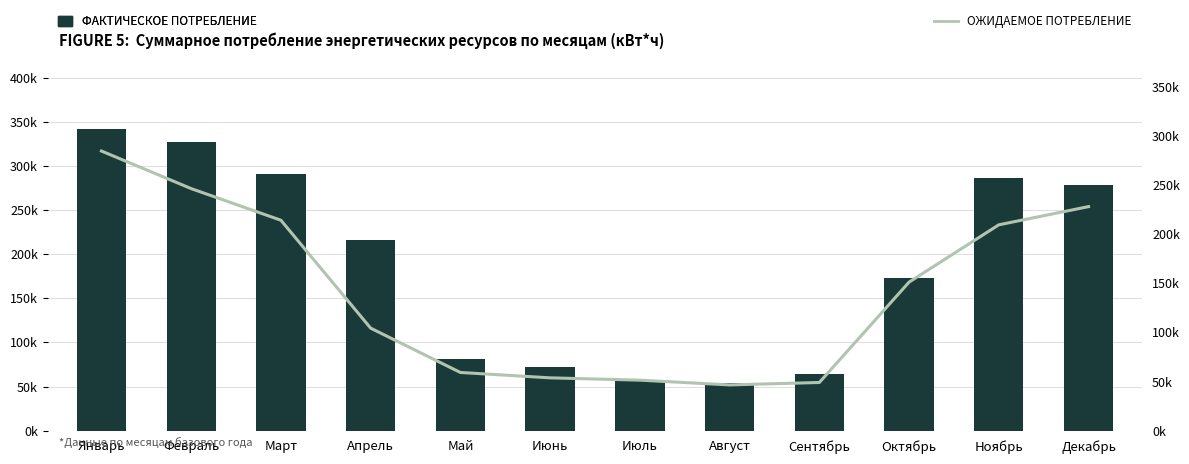

Between Апрель and Октябрь, which series saw the biggest shift?

Ожидаемое потребление